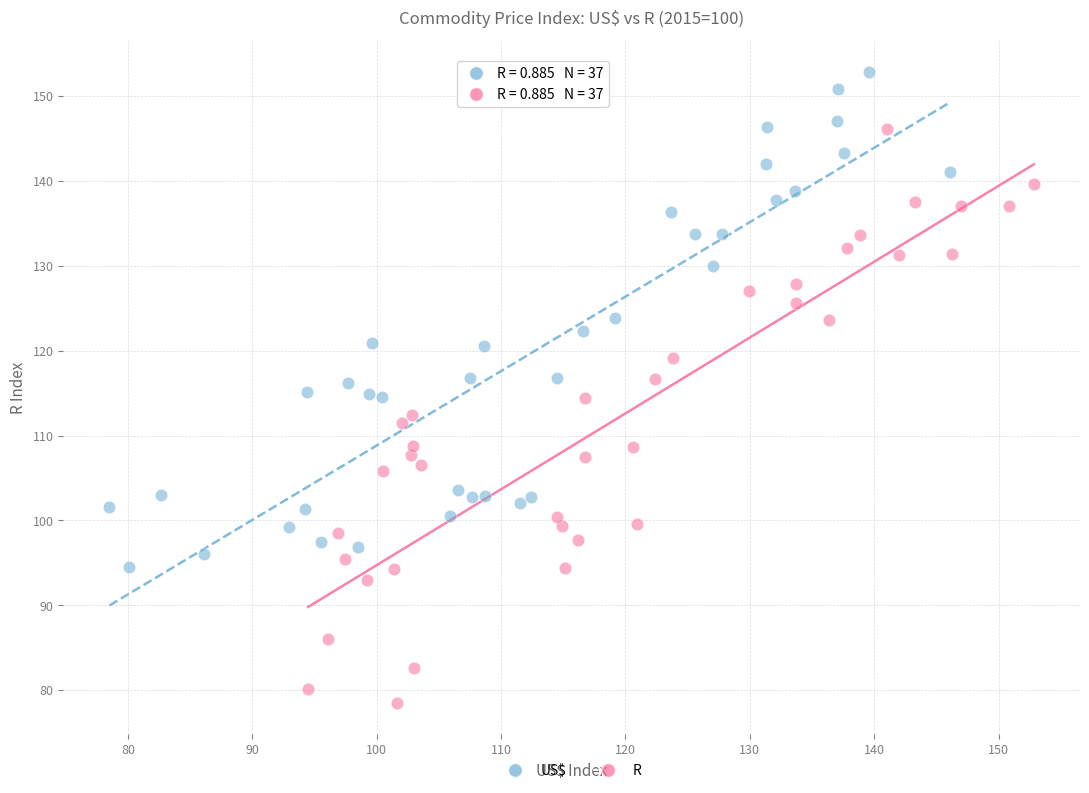

Which series reaches the maximum Y coordinate?

US$